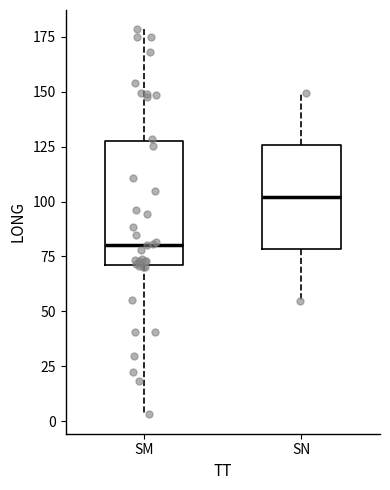

Reading left to right, transcribe this box plot: for each box, give where its median line is, the range the box spans, and where its two whiskers end, as read against the y-axis. The values are not printed on the chart, so give them approximately, as read against the axis.

SM: median 80, box 70 to 130, whiskers 5 to 180
SN: median 100, box 80 to 125, whiskers 55 to 150